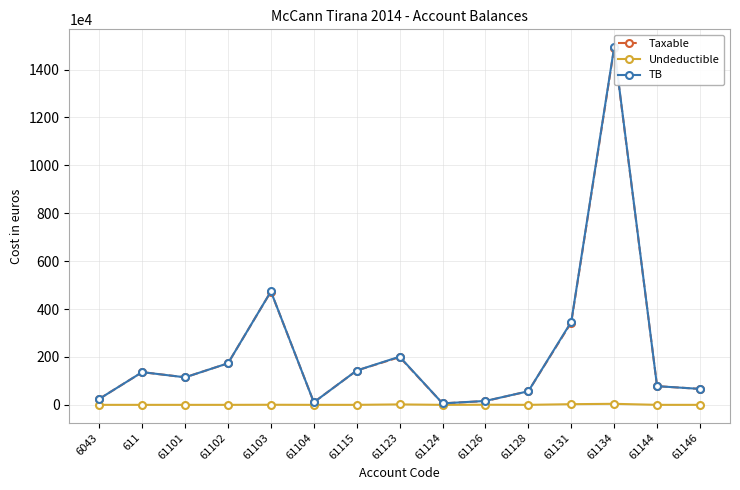

What is the sum of the TB values at 61124 and 61128?

629273.7